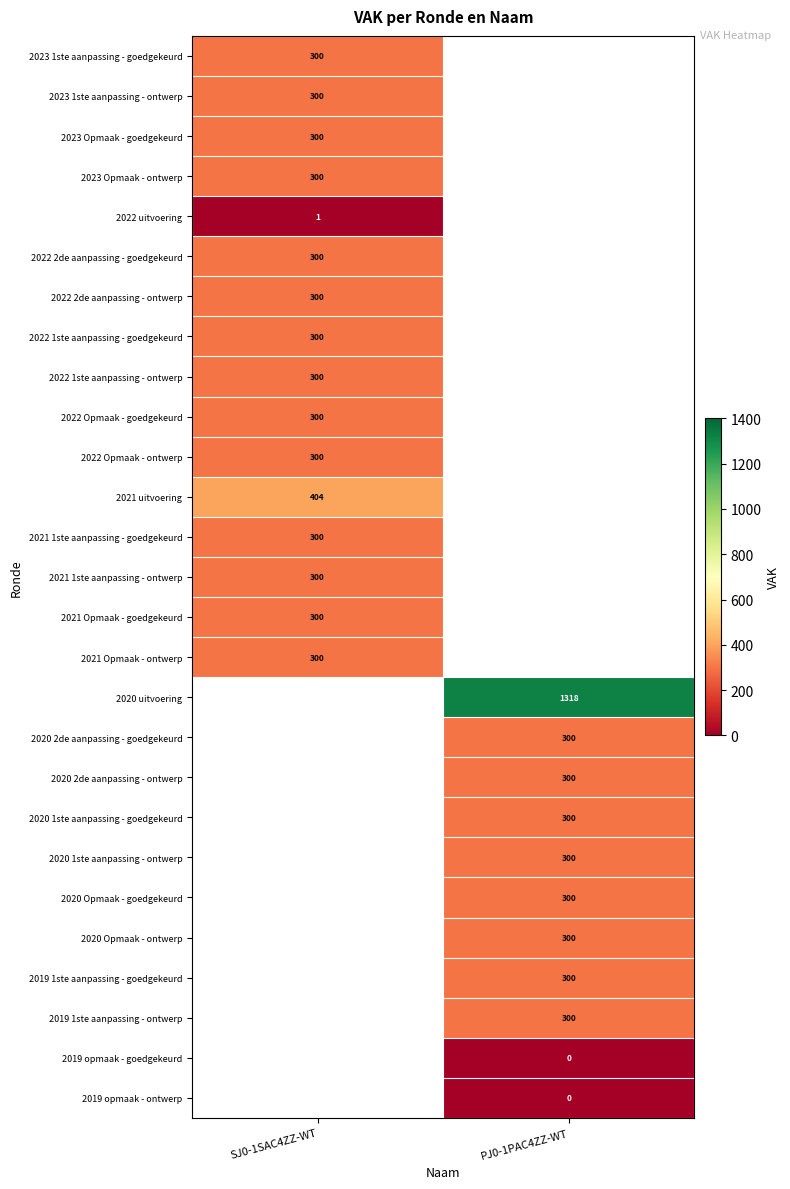

True or false: 2021 1ste aanpassing - goedgekeurd has a value of 300 at SJ0-1SAC4ZZ-WT.

True